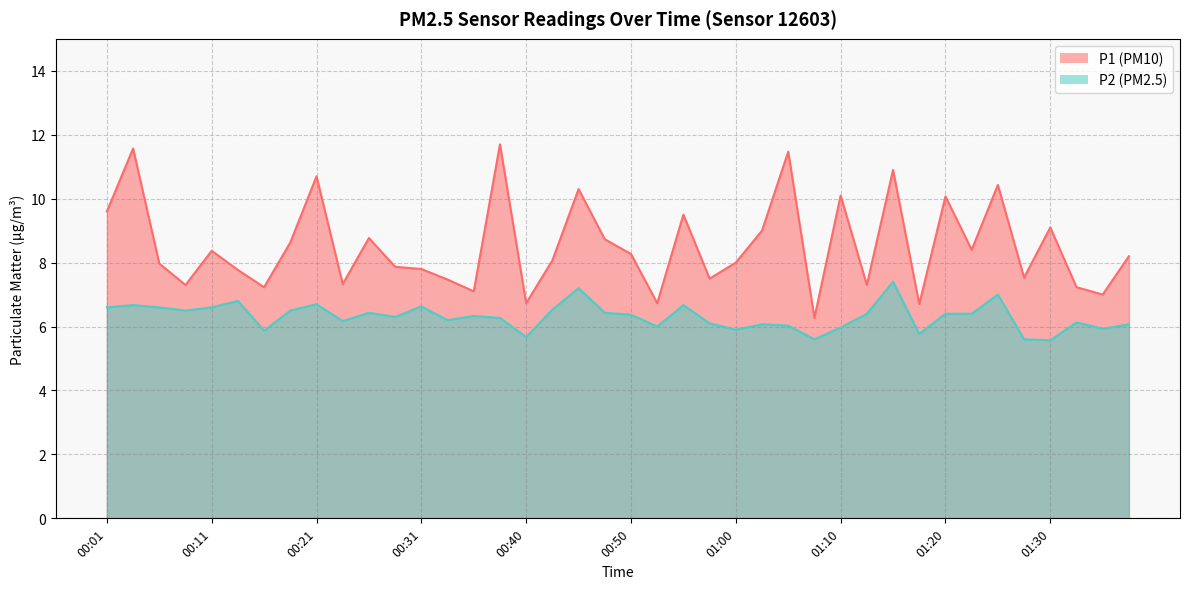

Where does the P1 series first go above 8?

00:01